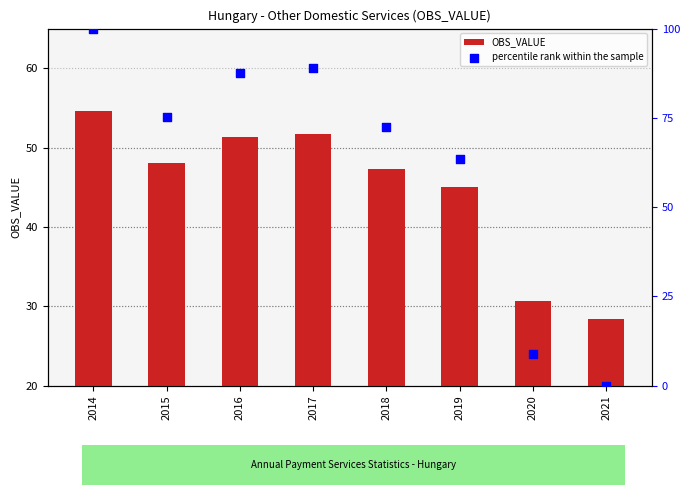

At which category is the sum across all series the highest?

2014